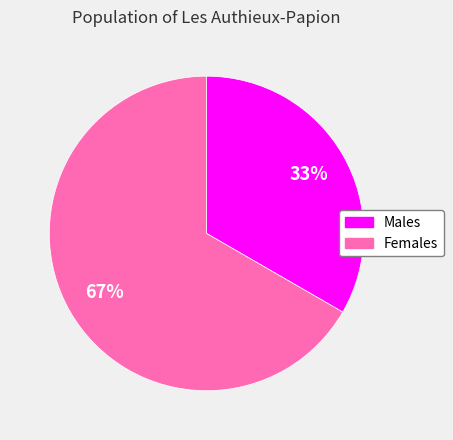

To the nearest percent, what is the average slice percentage?

50%